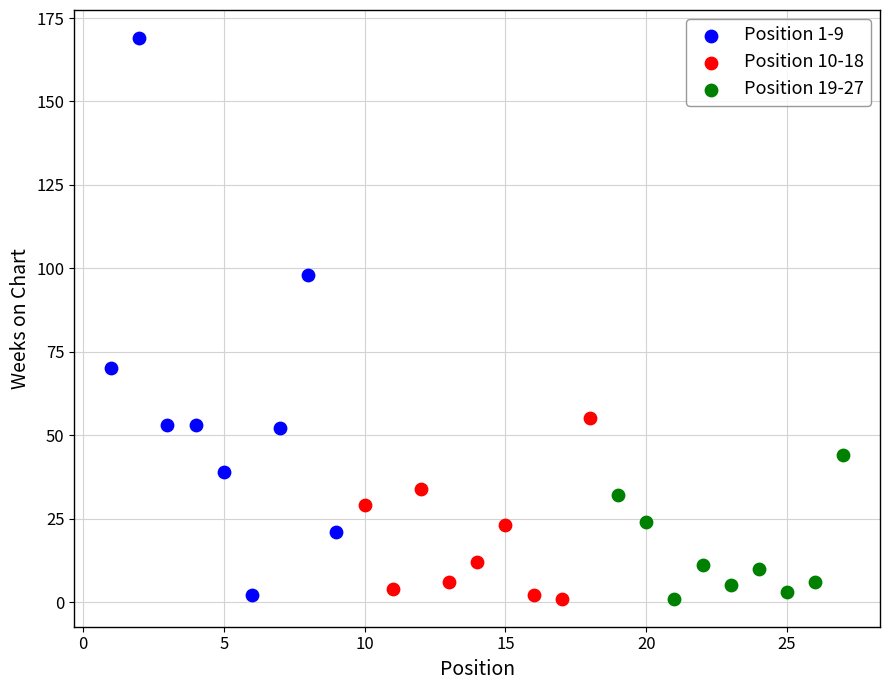

Which series contains the highest Y value?

Position 1-9